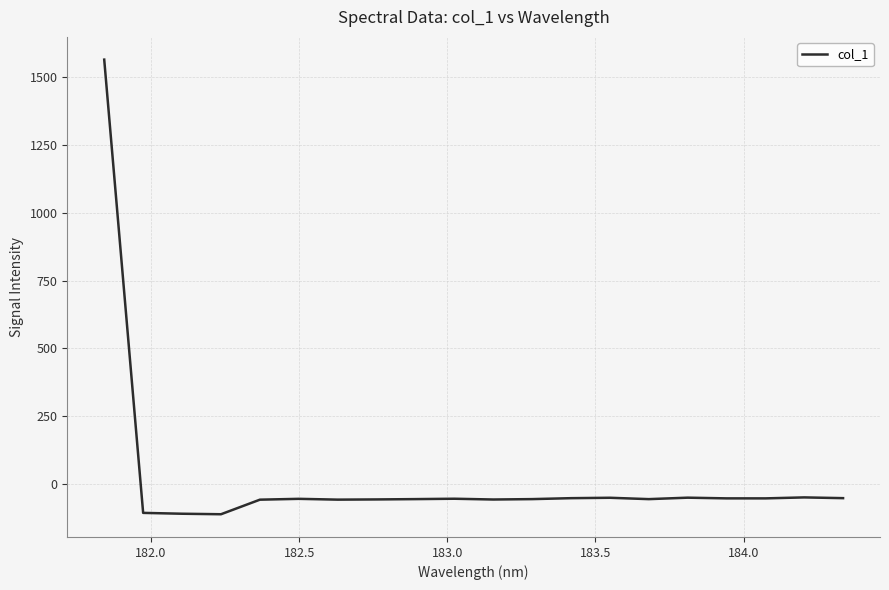

Does the chart display data point markers on the line(s)?

No